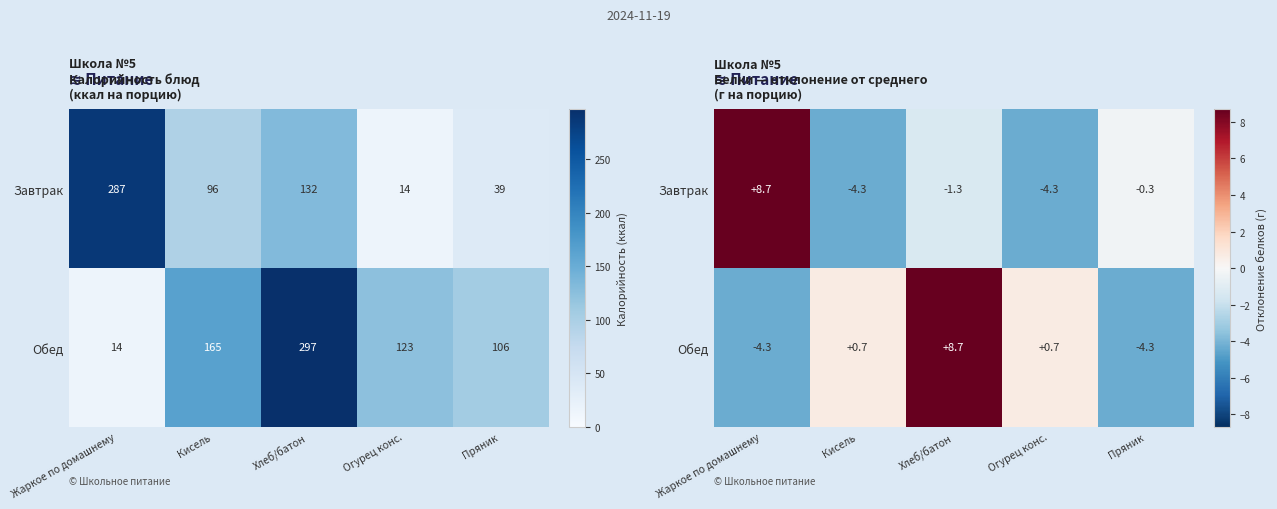

At which label is Обед closest to 2?

Кисель